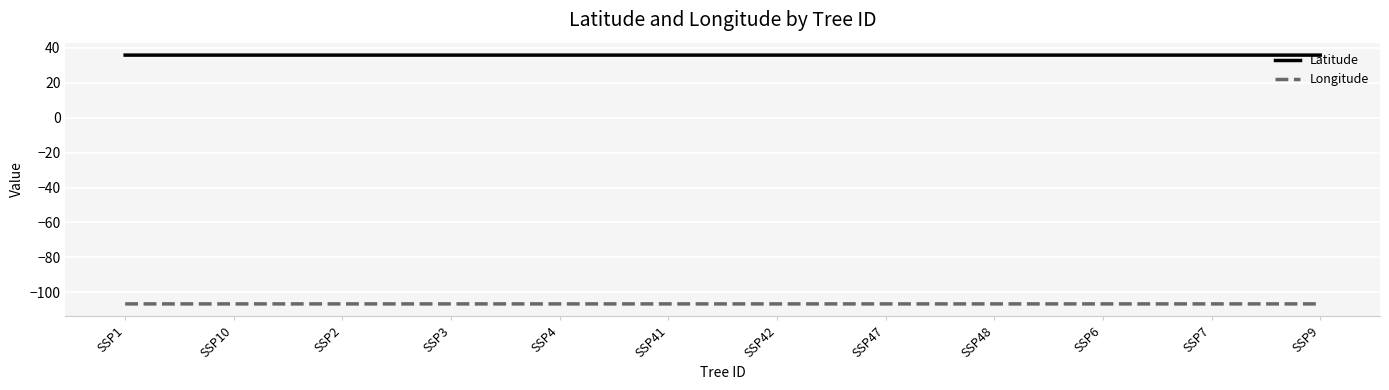

Rank the series by their average value, from lowest to highest.

Longitude, Latitude